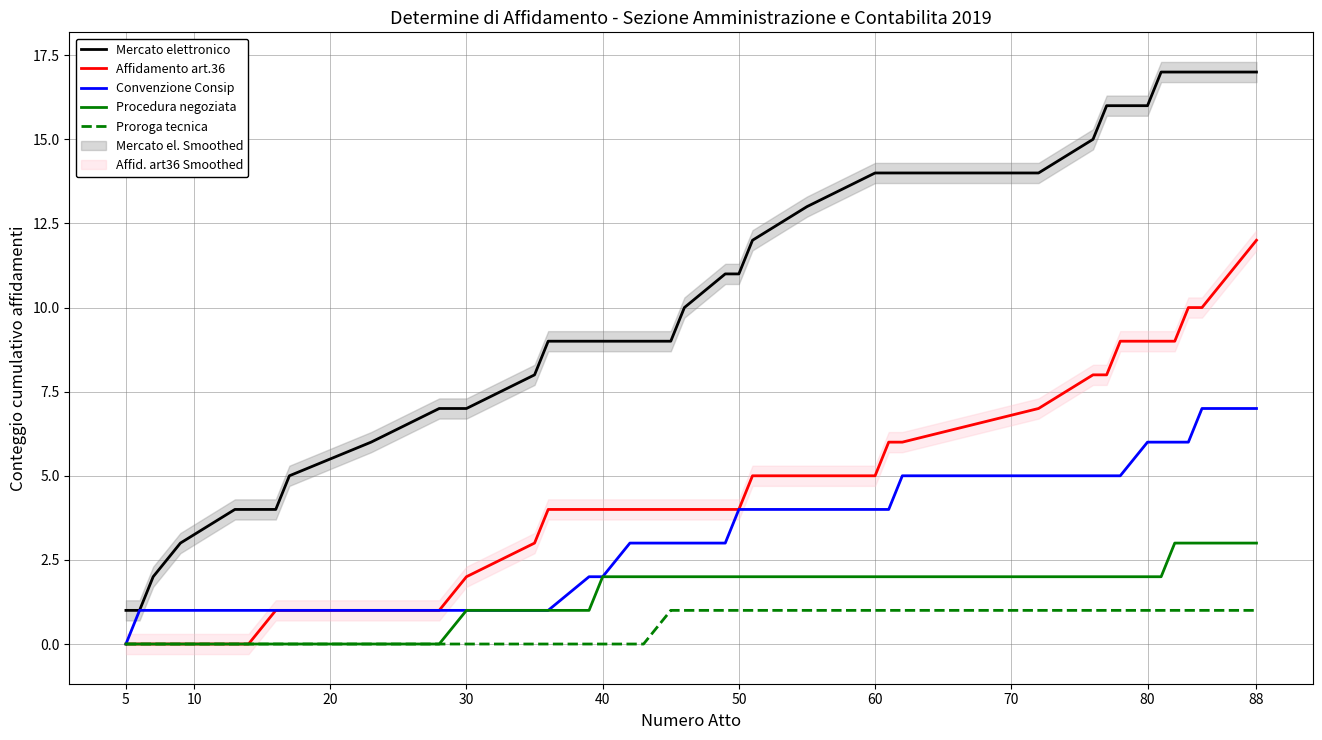

Reading left to right, what are all the values shown in this chart?

Mercato elettronico: 1	1	2	3	4	4	4	5	6	7	7	8	9	9	9	9	9	9	10	11	11	12	13	14	14	14	14	15	16	16	16	17	17	17	17	17	17
Affidamento art.36: 0	0	0	0	0	0	1	1	1	1	2	3	4	4	4	4	4	4	4	4	4	5	5	5	6	6	7	8	8	9	9	9	9	10	10	11	12
Convenzione Consip: 0	1	1	1	1	1	1	1	1	1	1	1	1	2	2	3	3	3	3	3	4	4	4	4	4	5	5	5	5	5	6	6	6	6	7	7	7
Procedura negoziata: 0	0	0	0	0	0	0	0	0	0	1	1	1	1	2	2	2	2	2	2	2	2	2	2	2	2	2	2	2	2	2	2	3	3	3	3	3
Proroga tecnica: 0	0	0	0	0	0	0	0	0	0	0	0	0	0	0	0	0	1	1	1	1	1	1	1	1	1	1	1	1	1	1	1	1	1	1	1	1